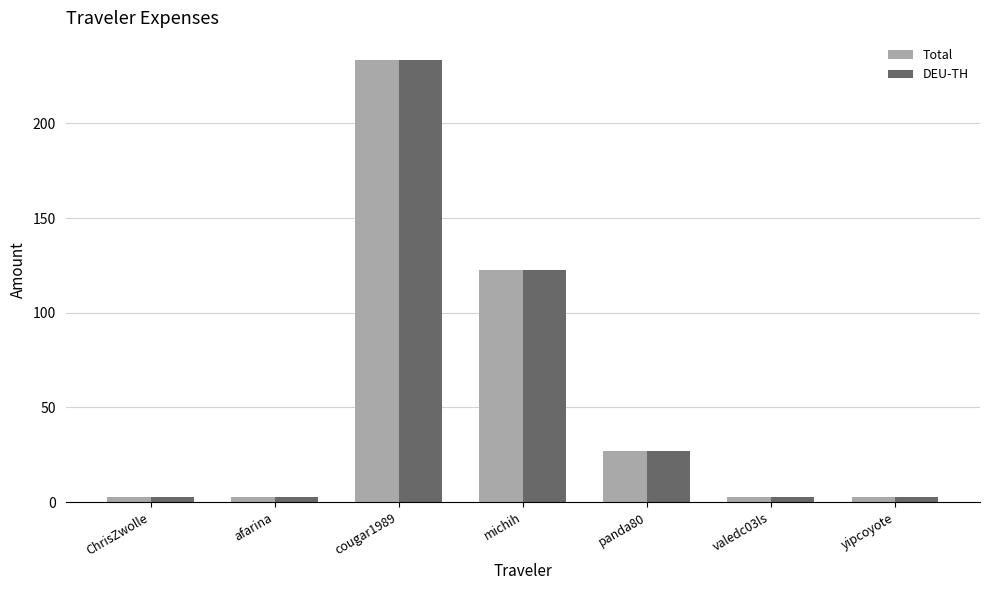

How many bars are there in total?

14